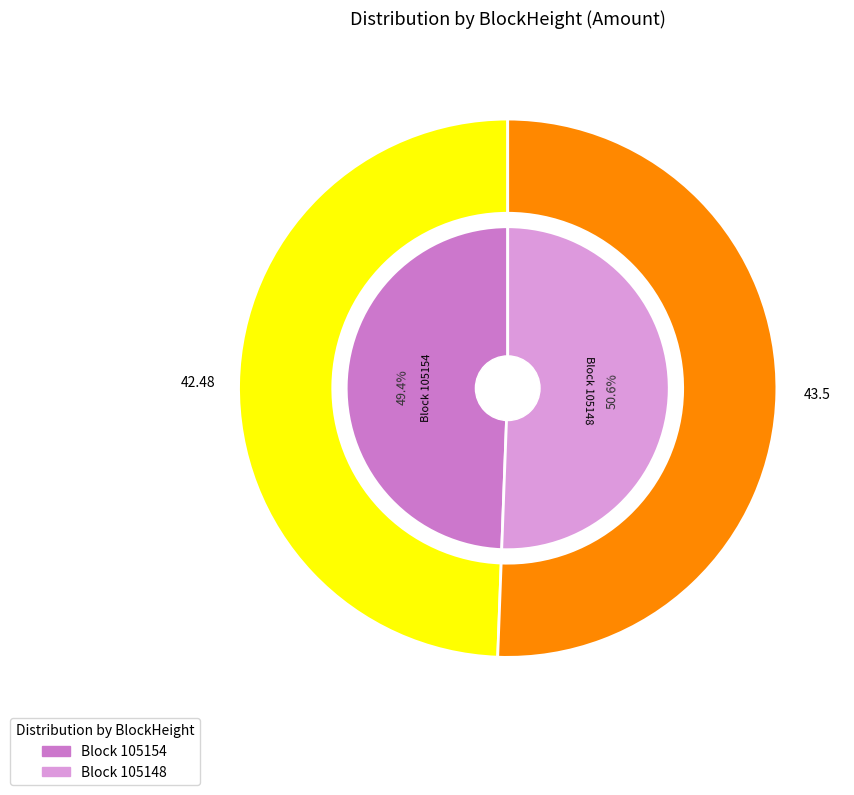

Rank the categories by value from highest to lowest.

105148, 105154